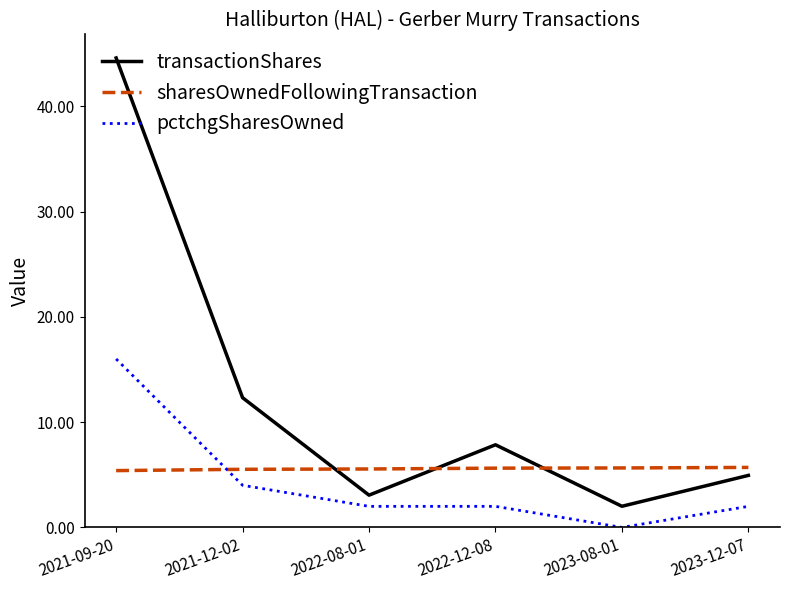

What is the approximate value of transactionShares at 2021-09-20?

44.6